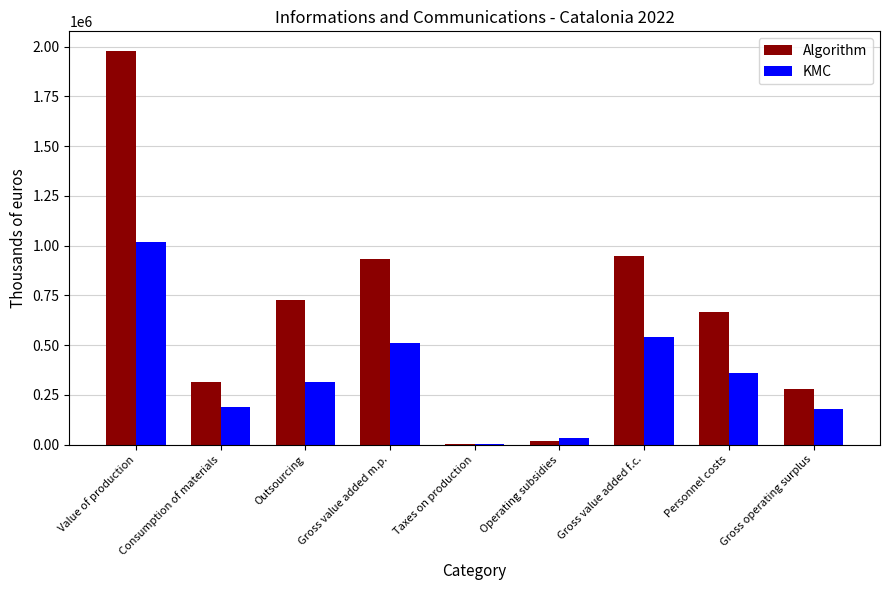

The Algorithm series shows 1518736 at Gross value added f.c.. True or false?

False